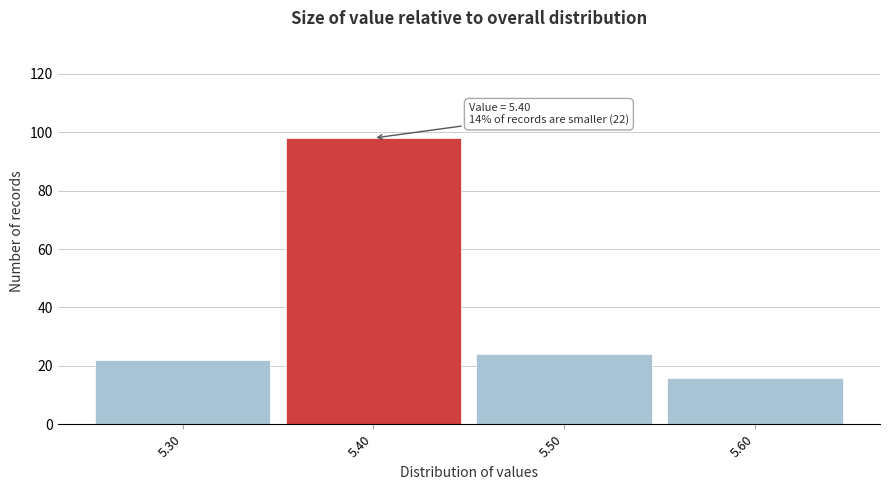

Which range on the x-axis has the tallest bar?

5.35 to 5.45